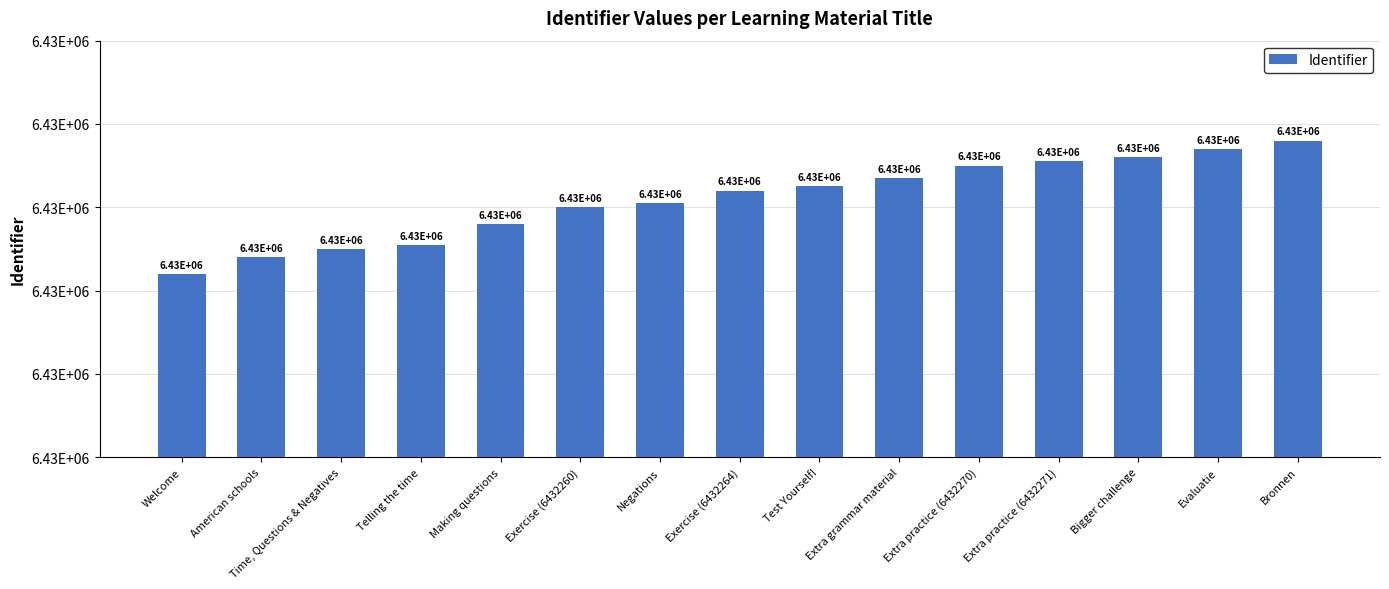

List the labels in order of value, smallest first.

Welcome, American schools, Time, Questions & Negatives, Telling the time, Making questions, Exercise (6432260), Negations, Exercise (6432264), Test Yourself!, Extra grammar material, Extra practice (6432270), Extra practice (6432271), Bigger challenge, Evaluatie, Bronnen